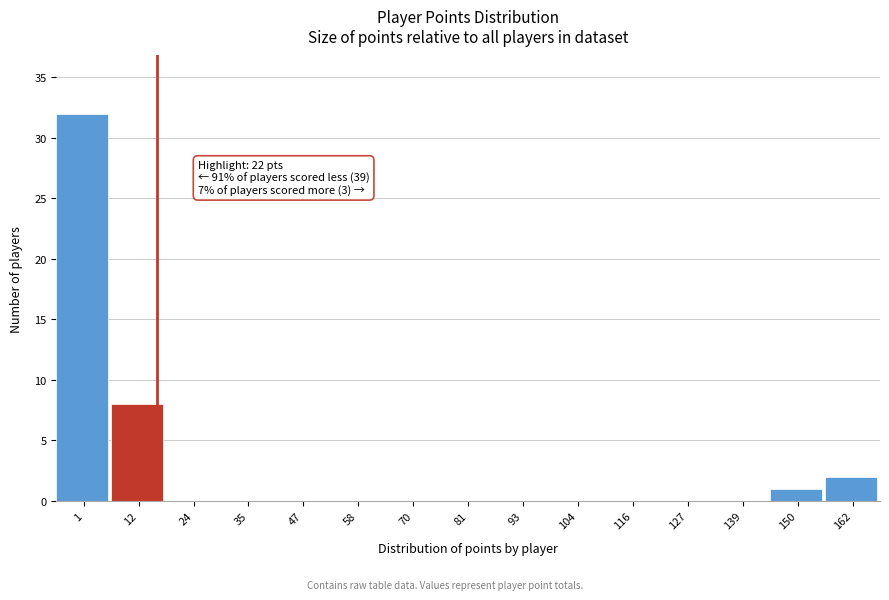

Reading left to right, list all the values displayed in this chart.

1=32	12=8	24=0	35=0	47=0	58=0	70=0	81=0	93=0	104=0	116=0	127=0	139=0	150=1	162=2